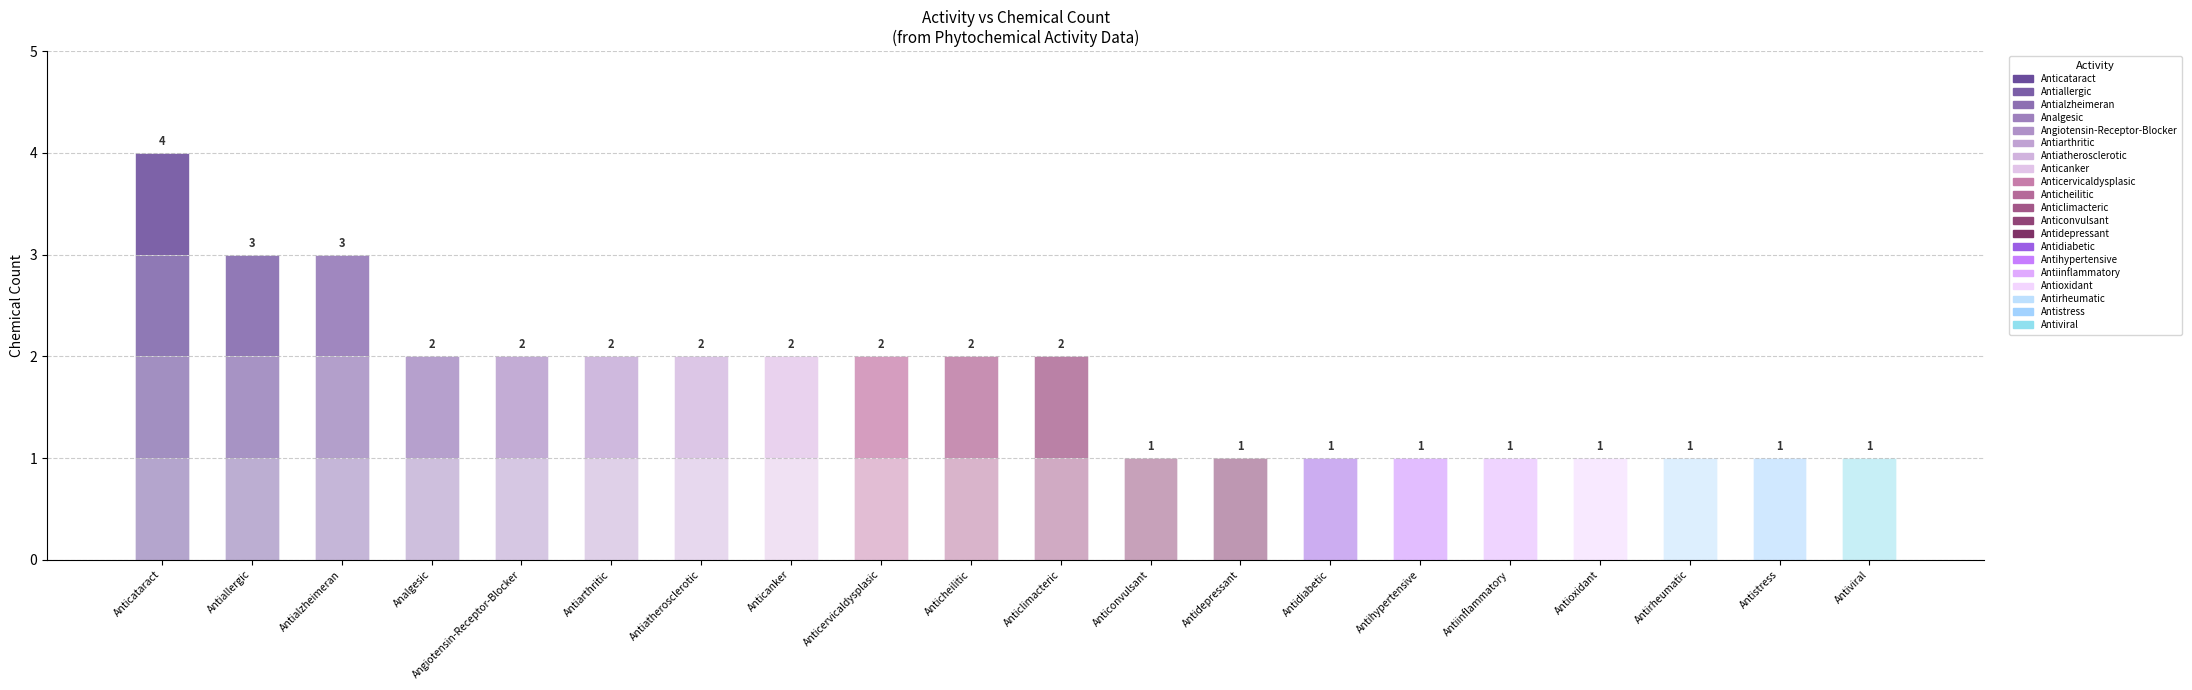

How many data points does each series have?

20